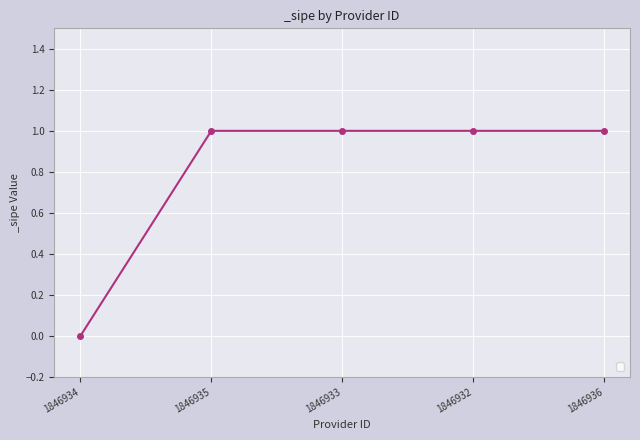

The value at 1846935 is 1. True or false?

True